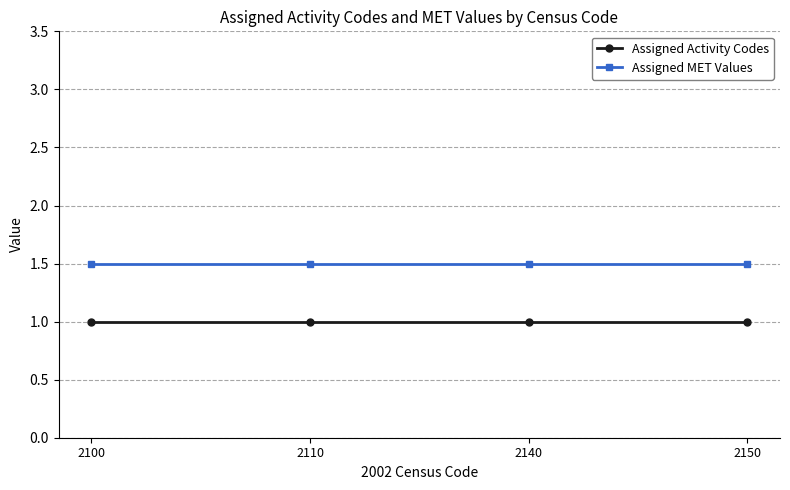

Reading left to right, list all the values displayed in this chart.

Assigned Activity Codes: 2100=1.0	2110=1.0	2140=1.0	2150=1.0
Assigned MET Values: 2100=1.5	2110=1.5	2140=1.5	2150=1.5